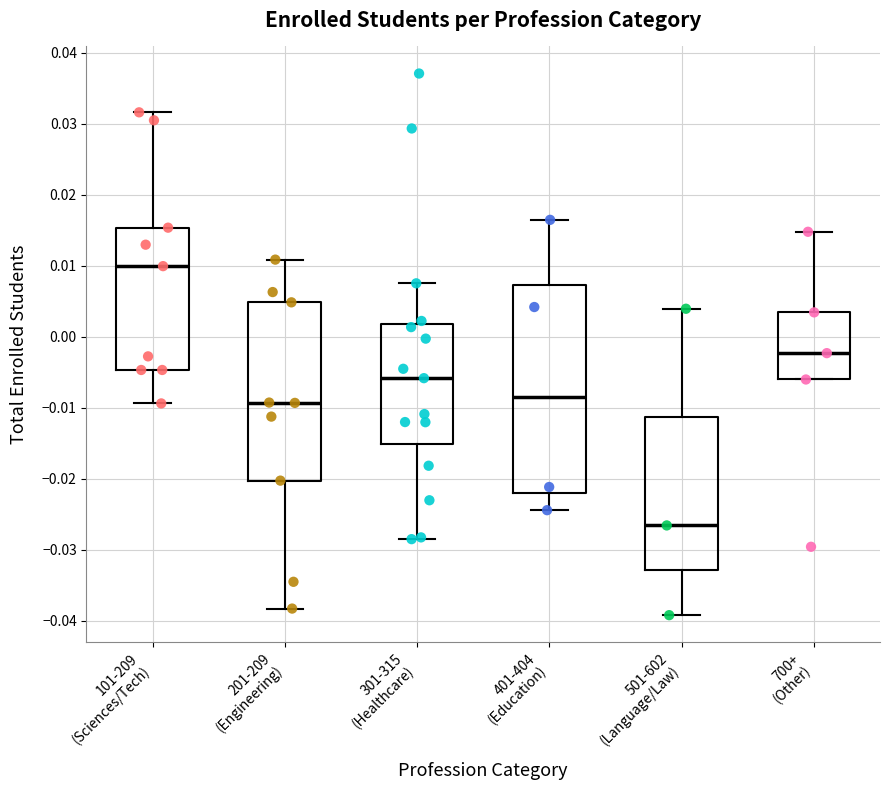

Where does the upper whisker of the box for 101-209 (Sciences/Tech) end on the y-axis? The values are not printed on the chart, so give them approximately, as read against the axis.

0.032